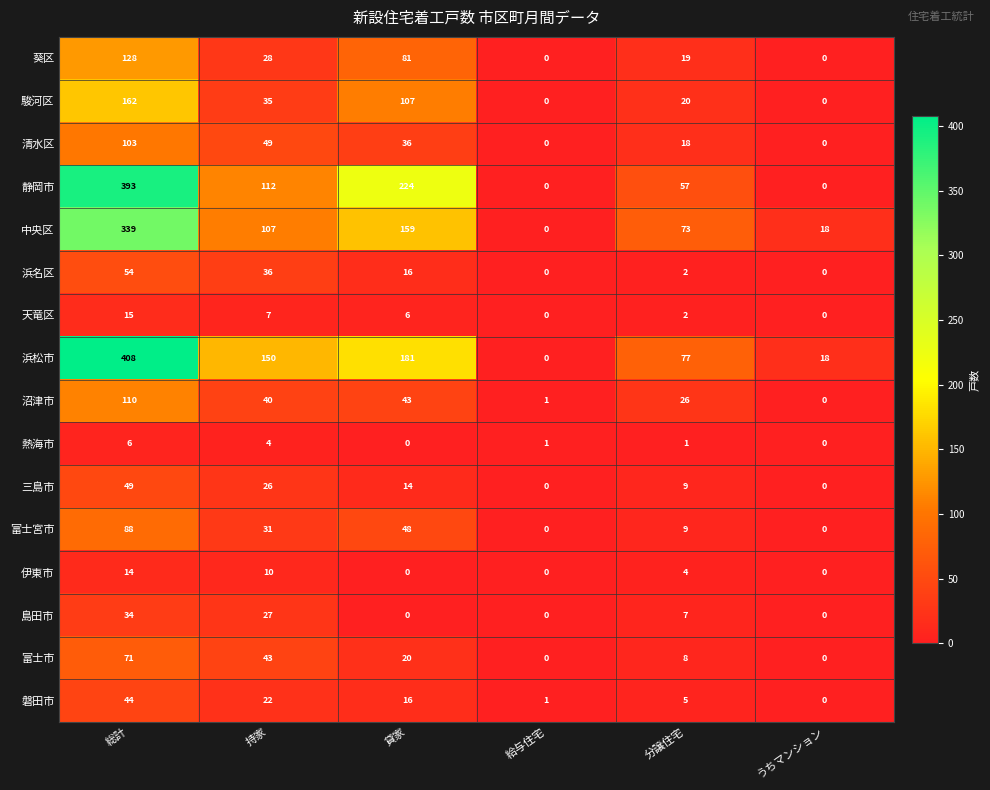

The value of 三島市 at 総計 is 65. True or false?

False